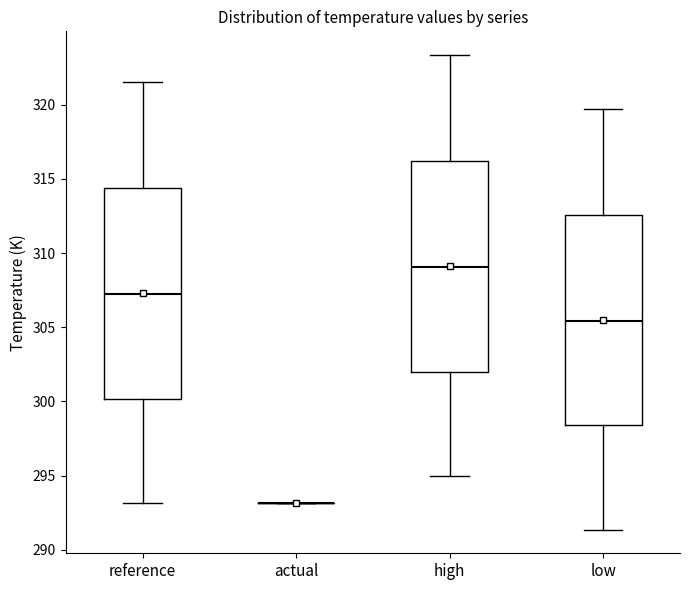

Reading left to right, read every box against the y-axis: the position of its median line, the range the box covers, and the ends of its whiskers. The values are not printed on the chart, so give them approximately, as read against the axis.

reference: median 307.5, box 300.0 to 314.5, whiskers 293.0 to 321.5
actual: box collapsed to a line at 293.0, whiskers 293.0 to 293.0
high: median 309.0, box 302.0 to 316.0, whiskers 295.0 to 323.5
low: median 305.5, box 298.5 to 312.5, whiskers 291.5 to 319.5